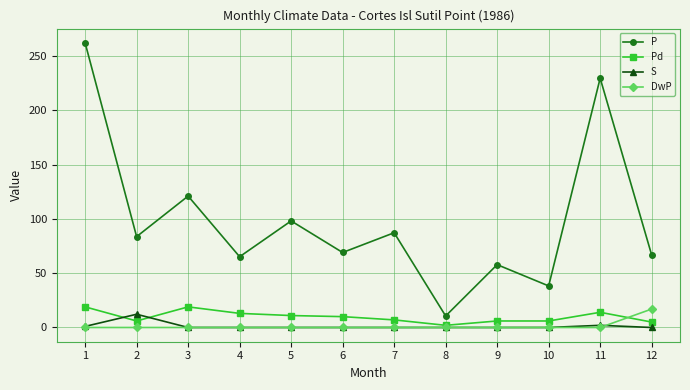

In P, how many points are lower than both neighbors (excluding endpoints)?

5